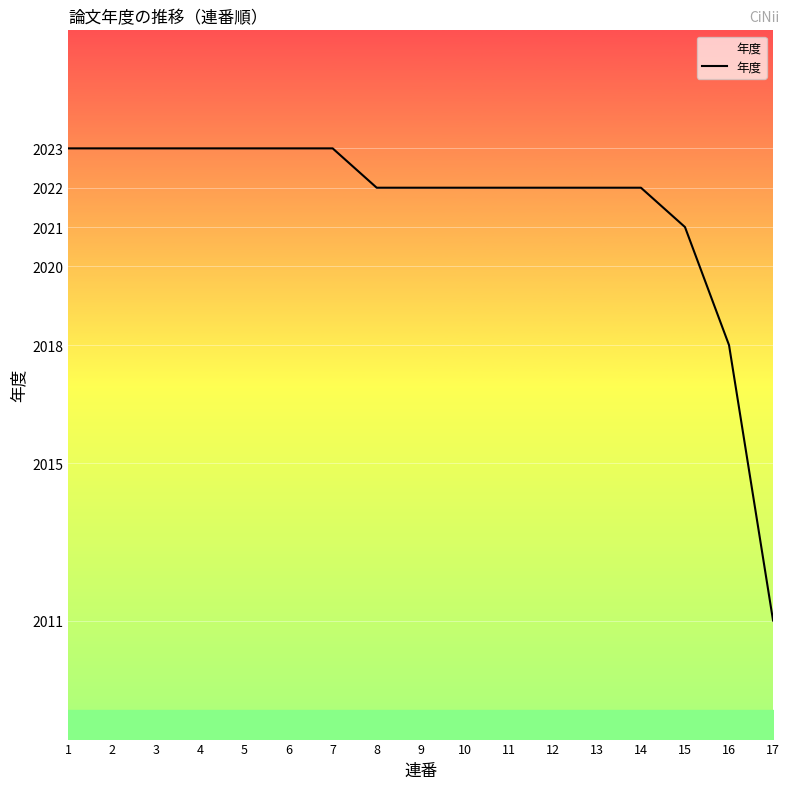

Is it true that the value at 9 is 760?

False